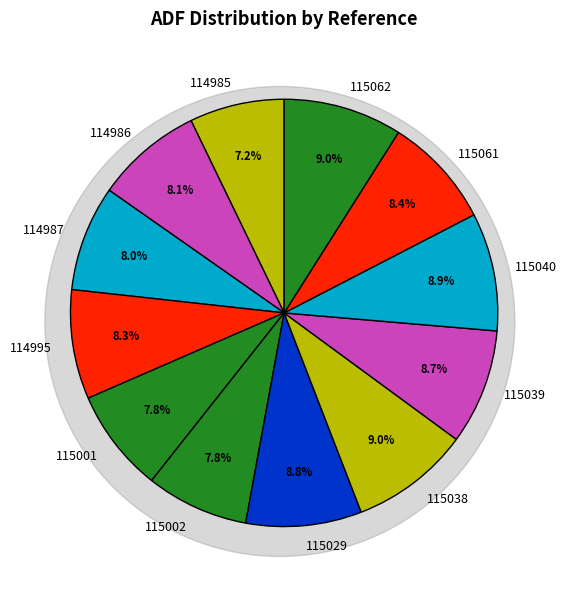

True or false: 114986 accounts for 8% of the total.

True